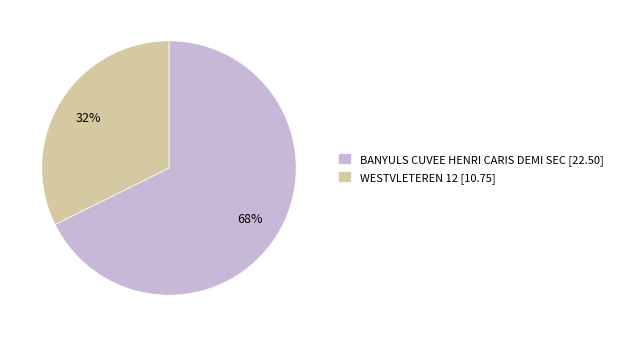

To the nearest percent, what percentage of the pie is WESTVLETEREN 12?

32%